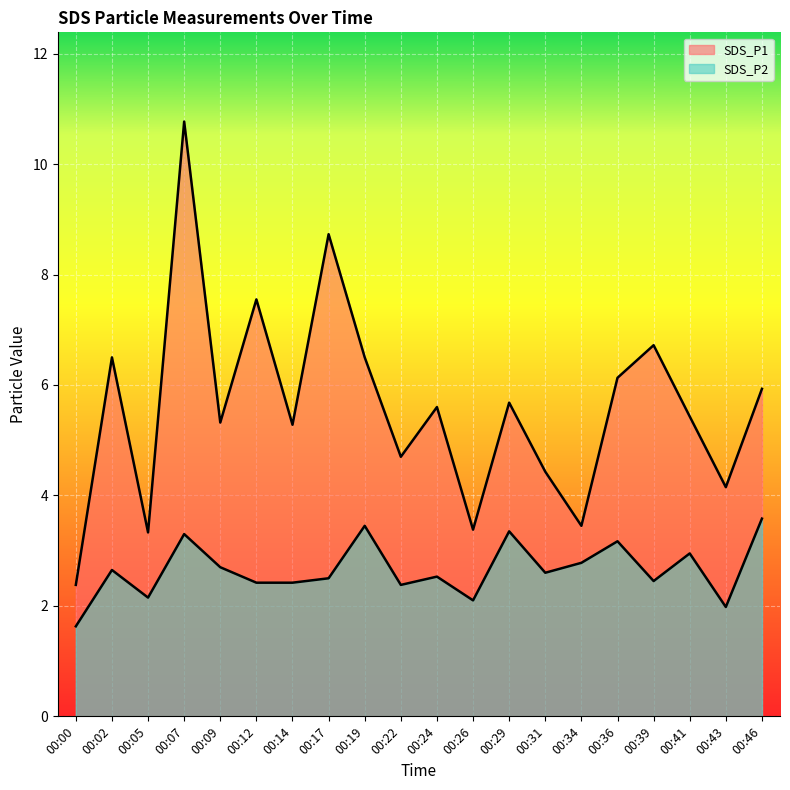

Reading right to left, extract all data points from this chart.

SDS_P1: 5.9	4.2	5.4	6.7	6.1	3.5	4.4	5.7	3.4	5.6	4.7	6.5	8.7	5.3	7.5	5.3	10.8	3.3	6.5	2.4
SDS_P2: 3.6	2.0	3.0	2.5	3.2	2.8	2.6	3.4	2.1	2.5	2.4	3.5	2.5	2.4	2.4	2.7	3.3	2.1	2.6	1.6